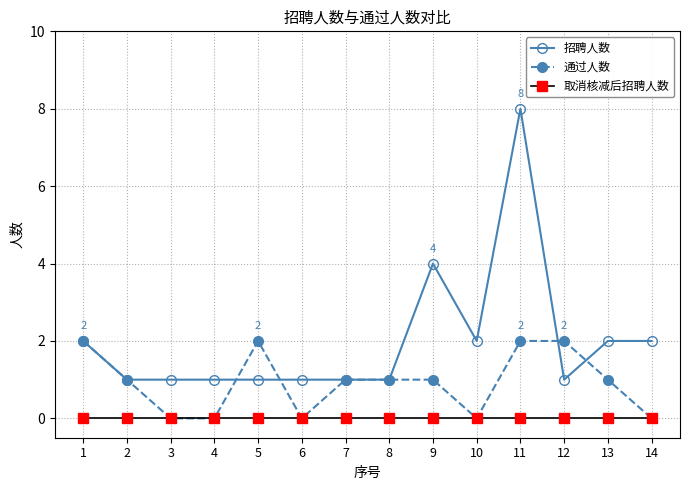

Count the number of data series in this chart.

3